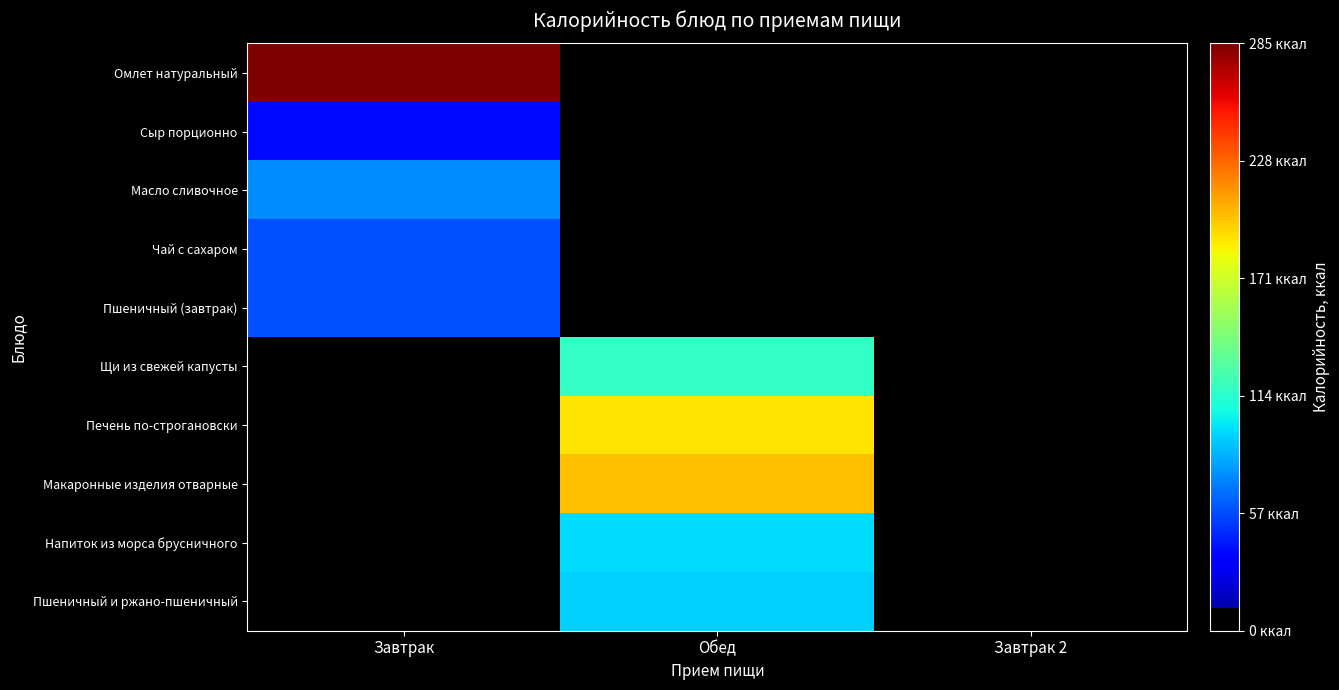

What is the spread (max minus min) of values at Завтрак?

285.0